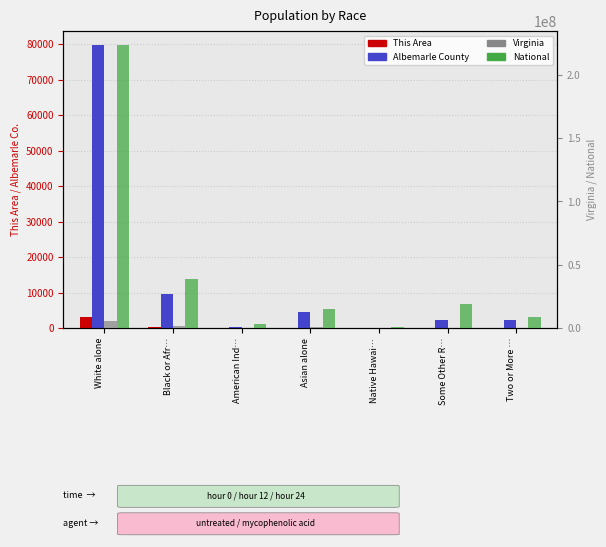

What is the minimum value for Albemarle County?

52